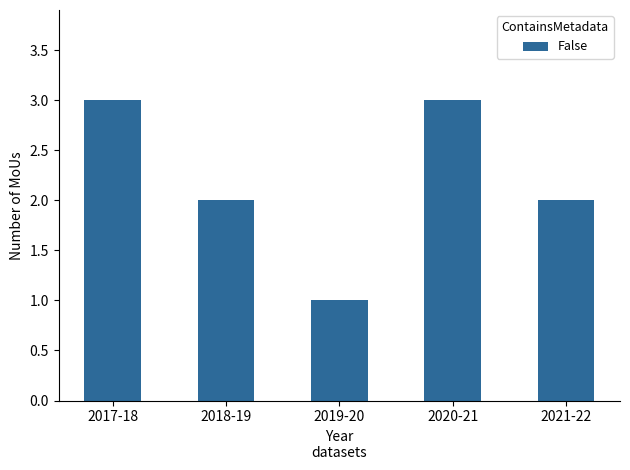

True or false: the data shows 1 at 2019-20.

True